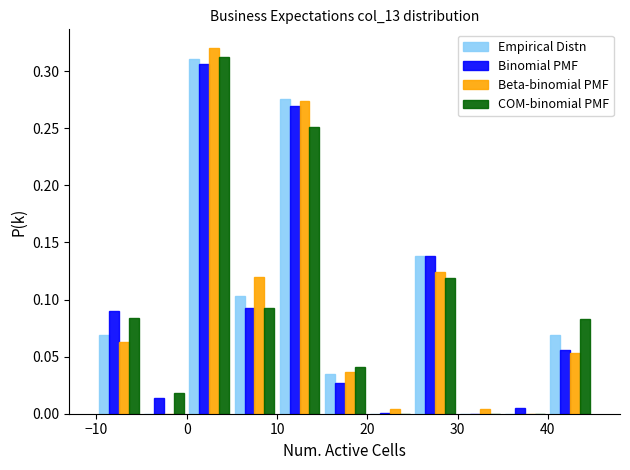

What is the height of the Beta-binomial PMF bar covering 40 to 45 on the x-axis? The values are not printed on the chart, so give them approximately, as read against the axis.

0.055